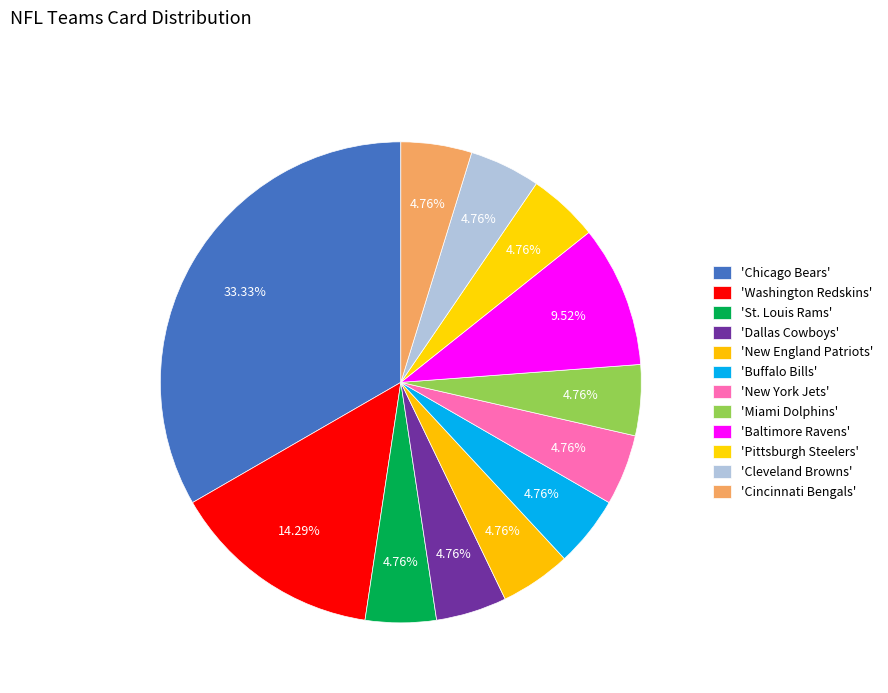

How many segments does this pie chart have?

12